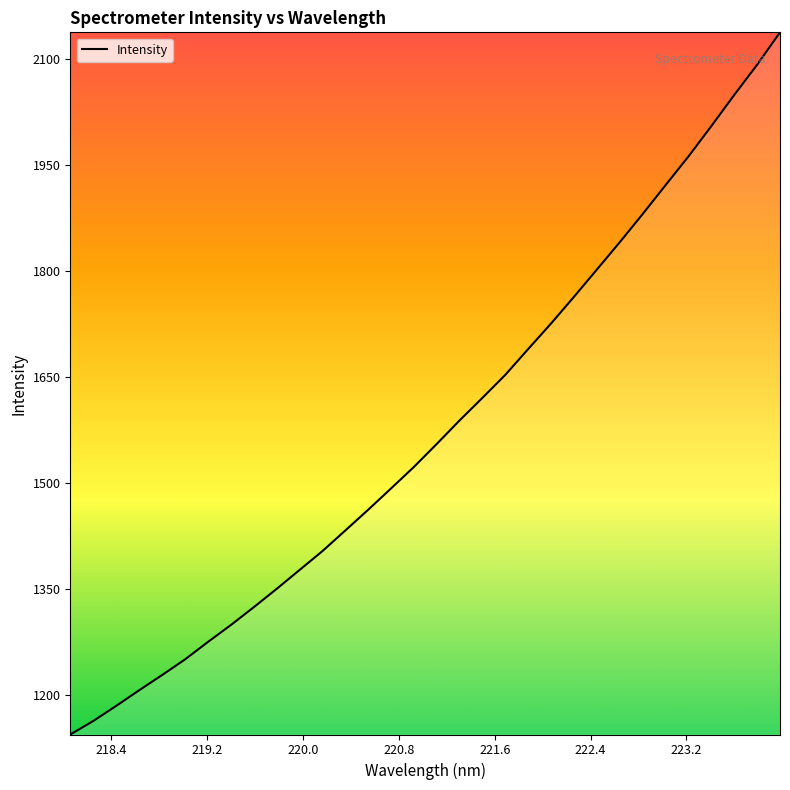

What is the smallest value displayed?

1144.1